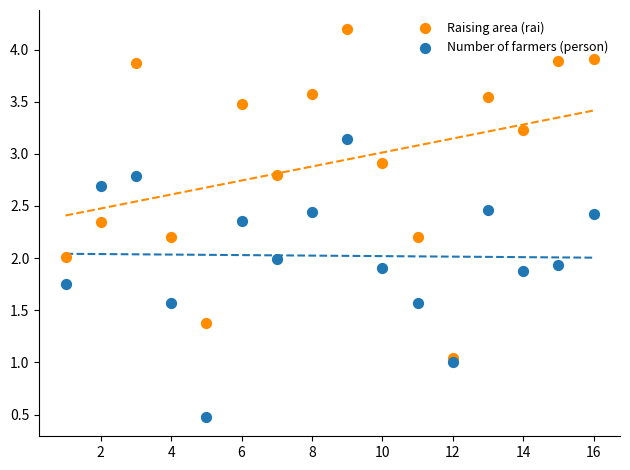

Which series reaches the maximum Y coordinate?

Raising area (rai)